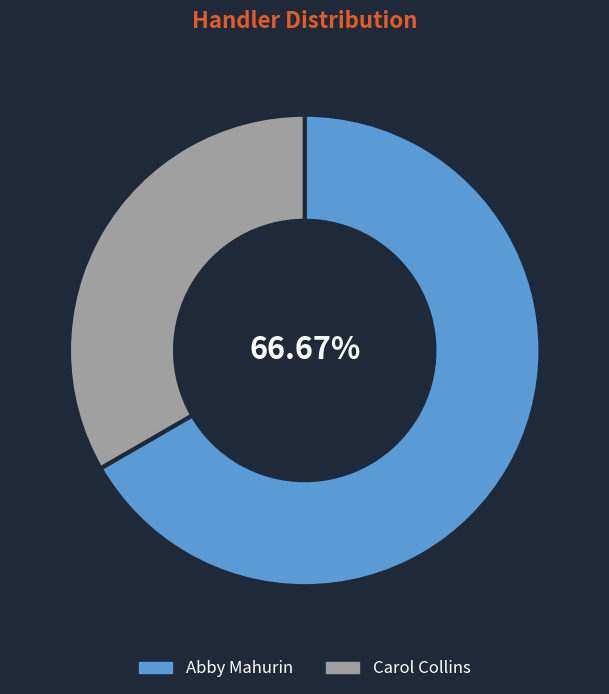

Combined, do Carol Collins and Abby Mahurin account for over 50%?

Yes